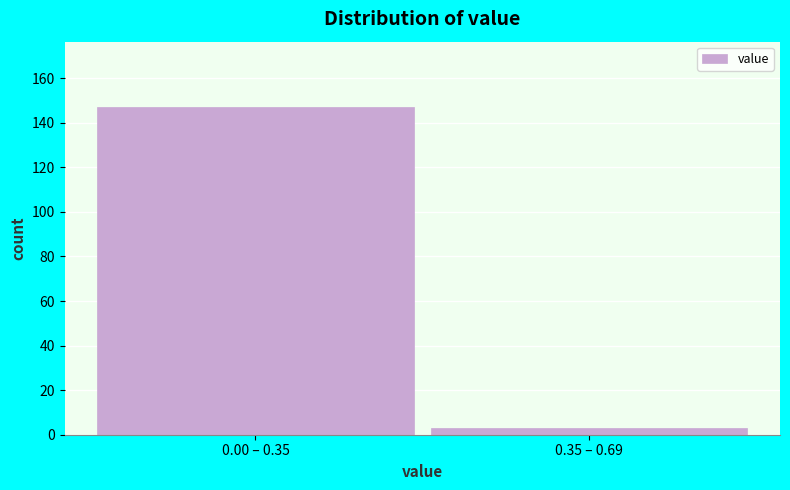

Reading left to right, list all the values displayed in this chart.

0.00 – 0.35=147	0.35 – 0.69=3